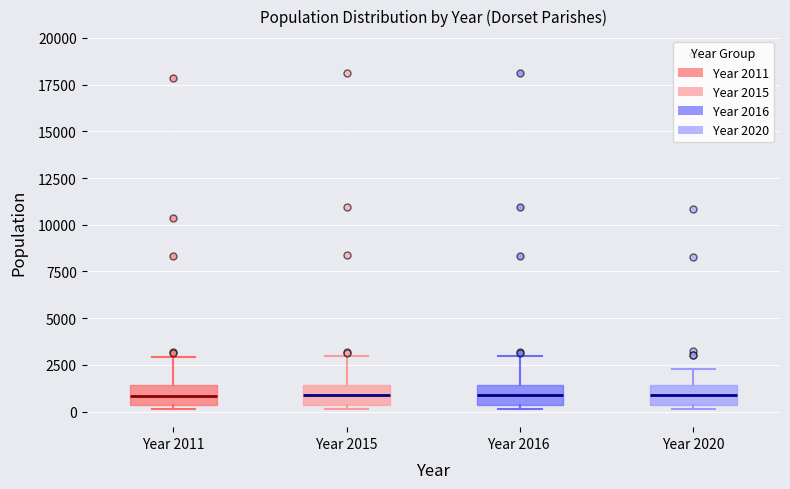

Where does the median line of the box for Year 2020 sit on the y-axis? The values are not printed on the chart, so give them approximately, as read against the axis.

1000